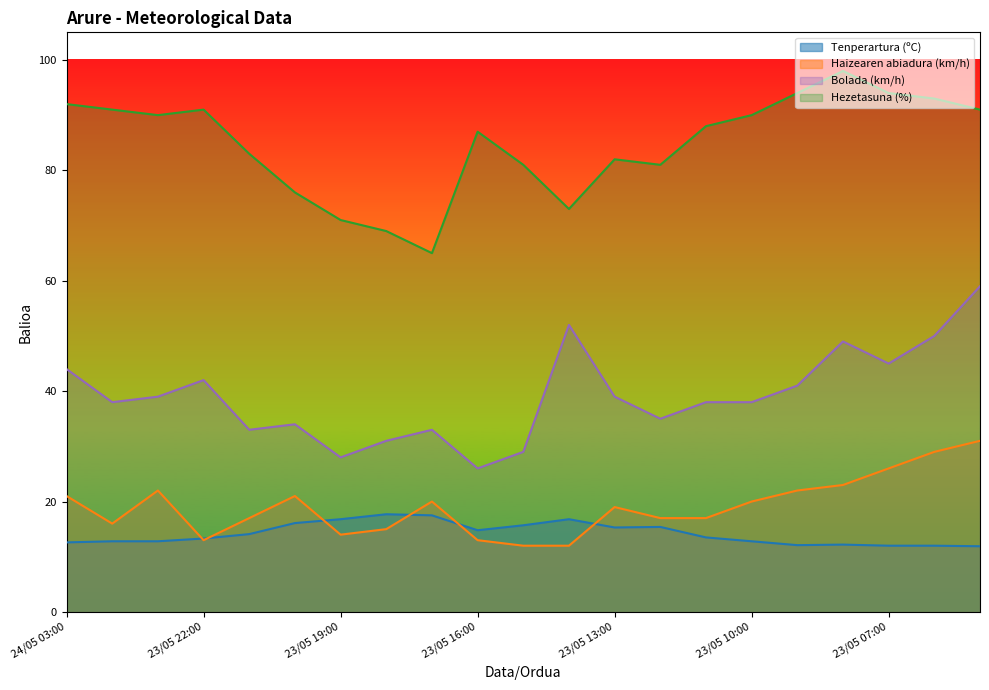

True or false: Haizearen abiadura (km/h) and Bolada (km/h) cross at least once.

False